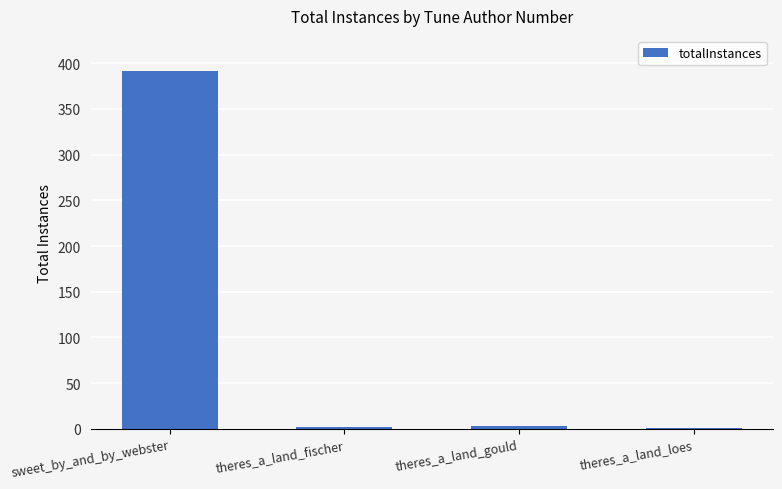

Is it true that the value at sweet_by_and_by_webster is 392?

True